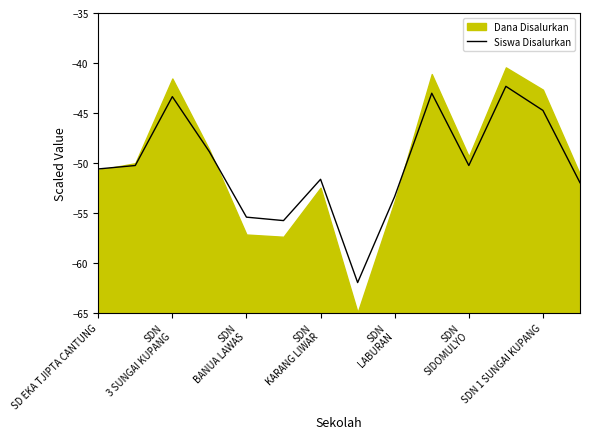

What is the change in value from SDN
KARANG LIWAR to 13?

-3.1